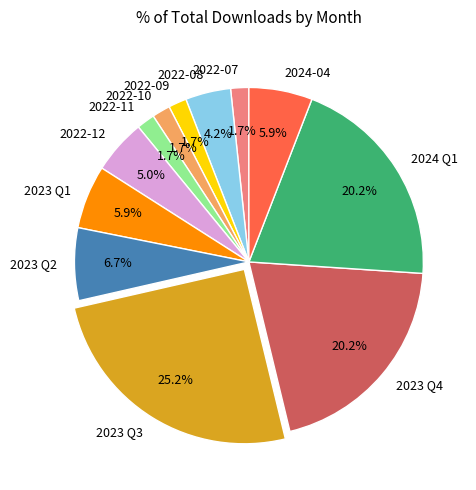

Which category has the biggest portion of the pie?

2023 Q3